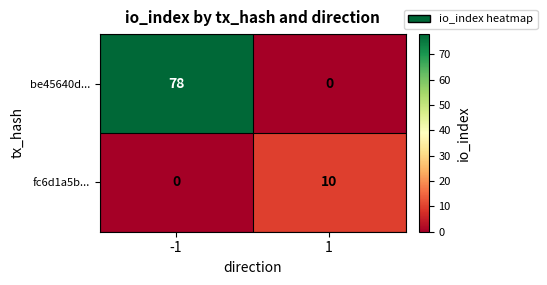

List the series in order of their overall mean, lowest first.

fc6d1a5b..., be45640d...